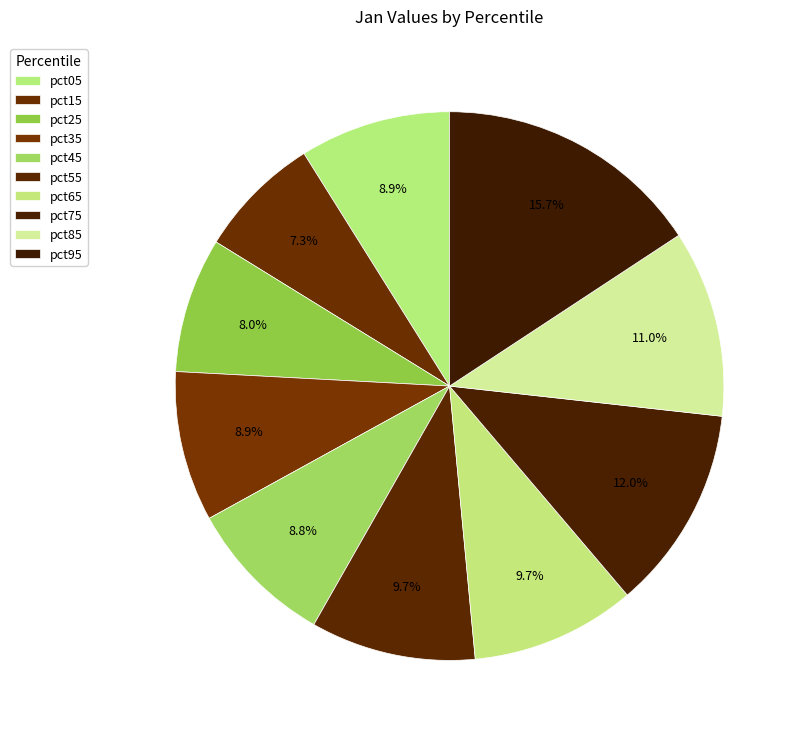

Does pct95 account for over 50% of the chart?

No